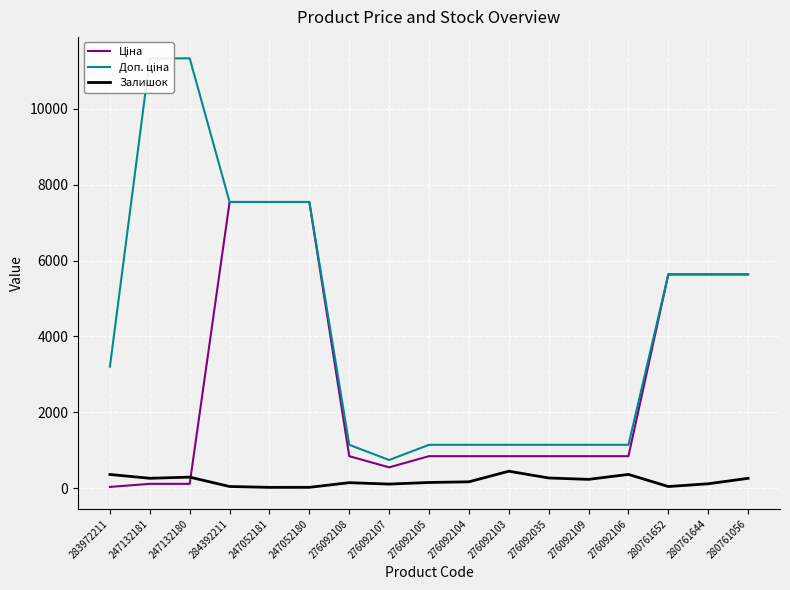

How many categories are shown in the chart?

17